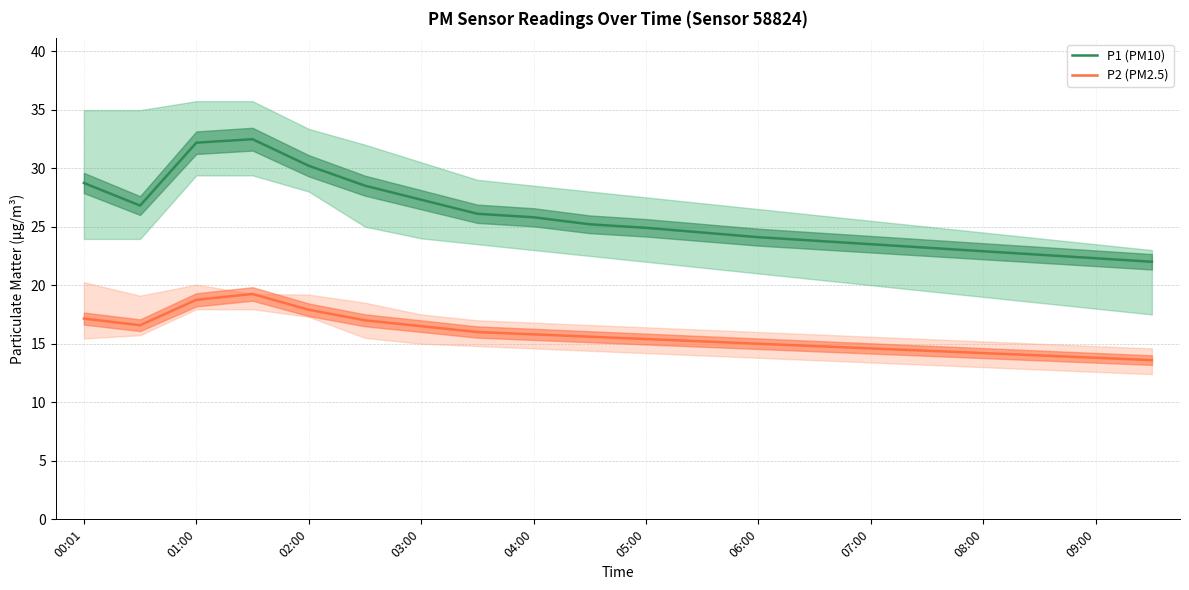

The P2 (PM2.5) series shows 13.8 at 09:00. True or false?

True